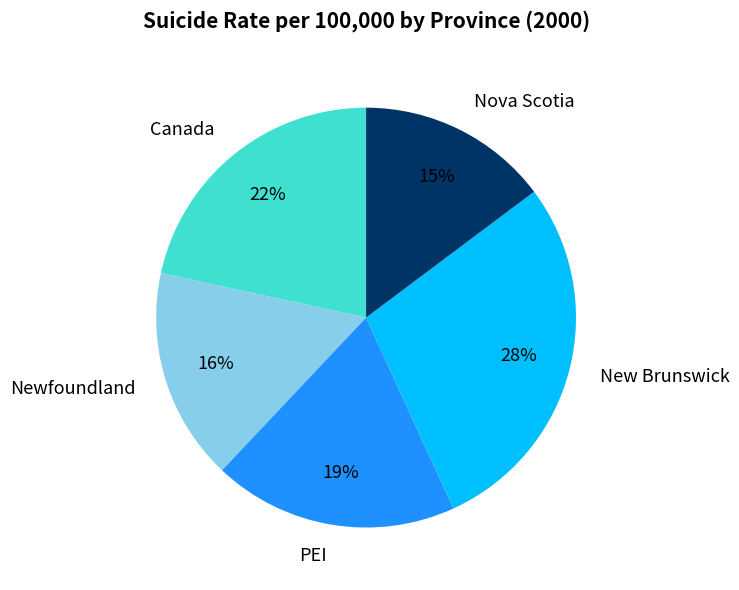

True or false: Nova Scotia accounts for 20% of the total.

False